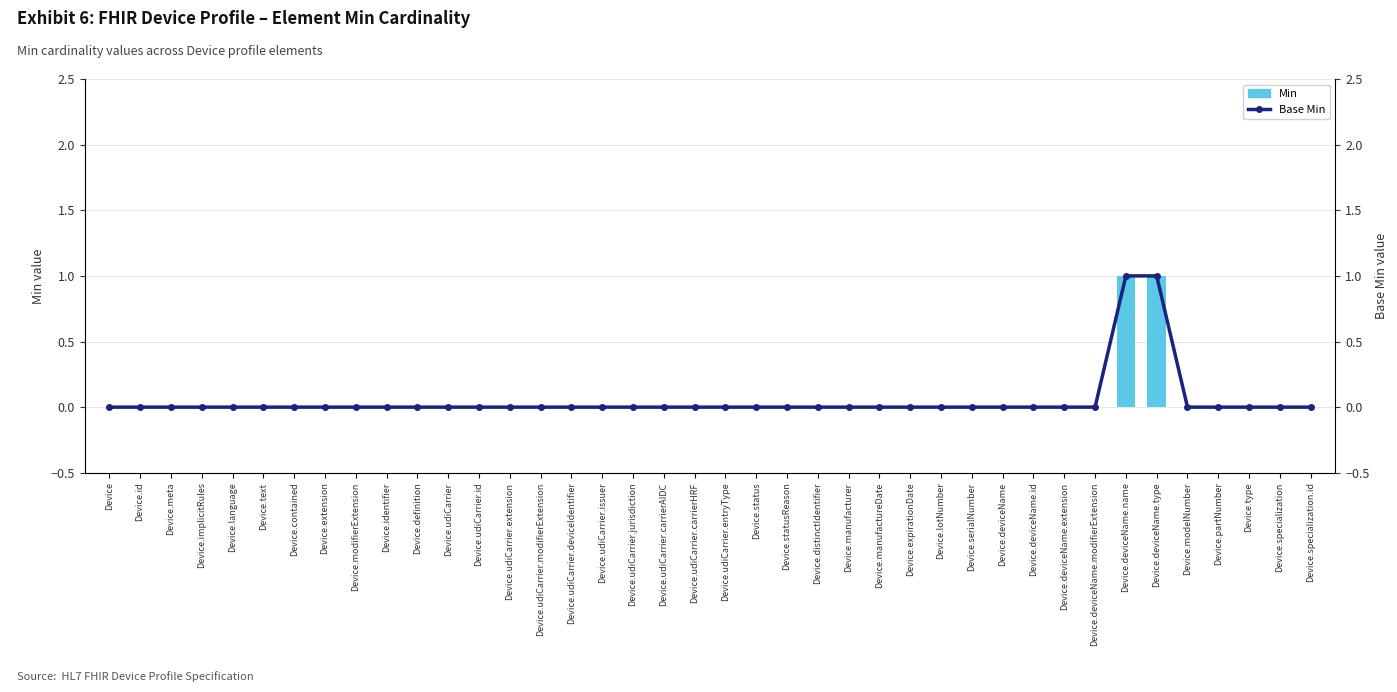

At how many categories does at least one series exceed 0?

2